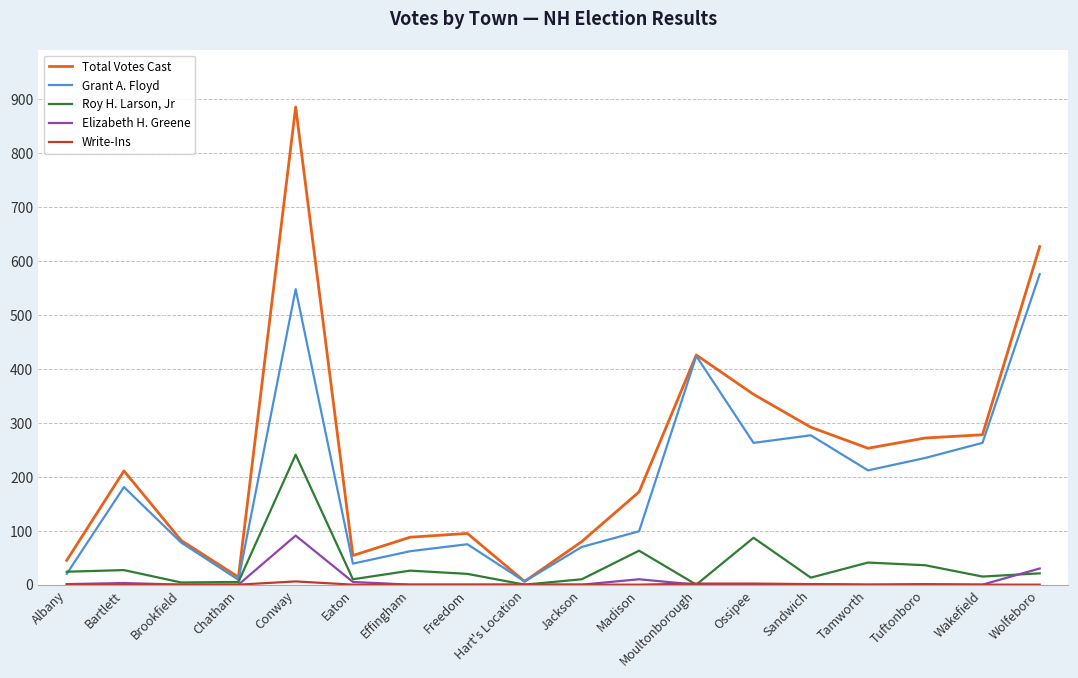

What is the total value across all series at Madison?

344